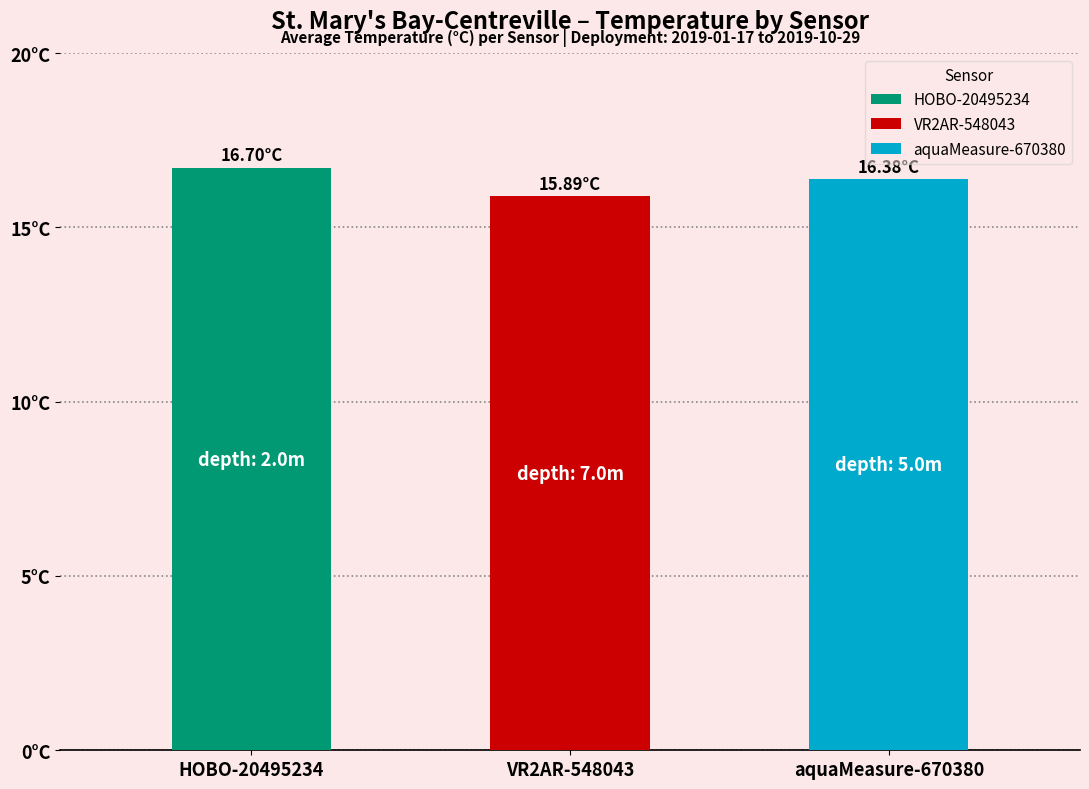

Where is aquaMeasure-670380 nearest to the value 16?

3